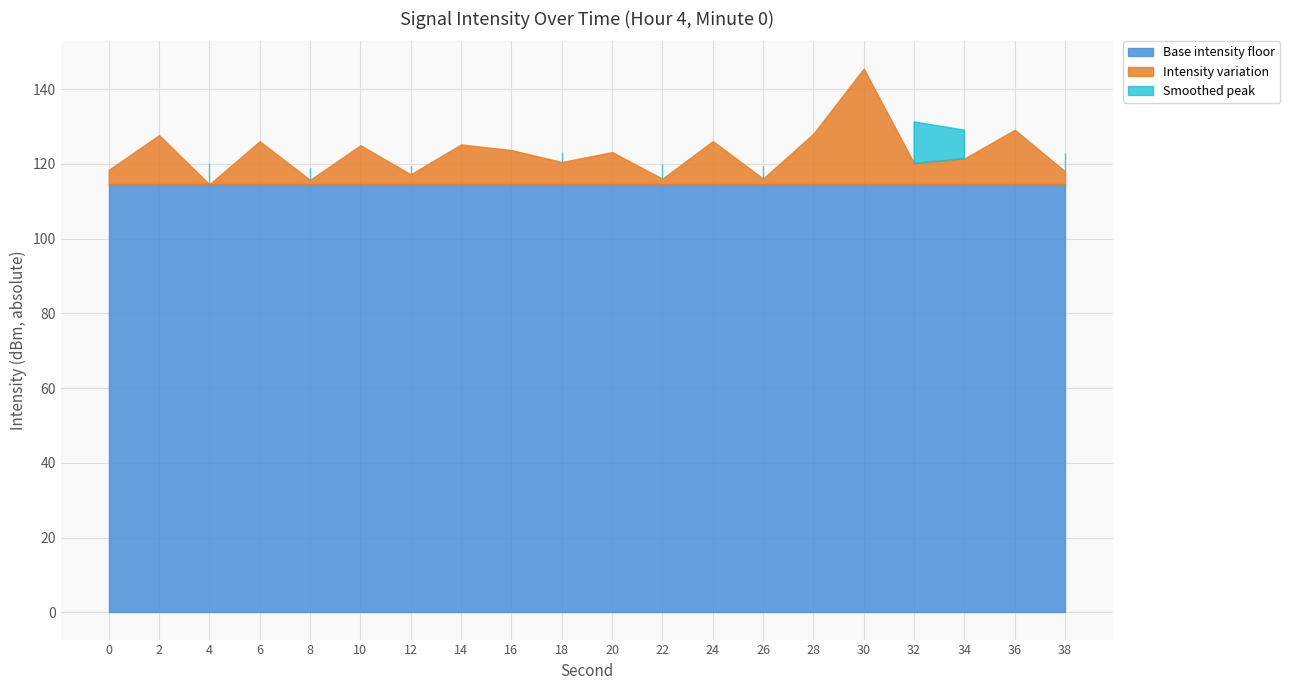

The value at 14 is -125.2. True or false?

True